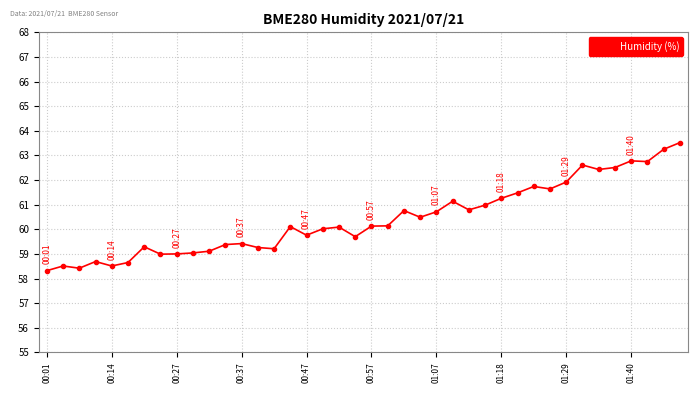

What is the maximum value shown in the chart?

63.5